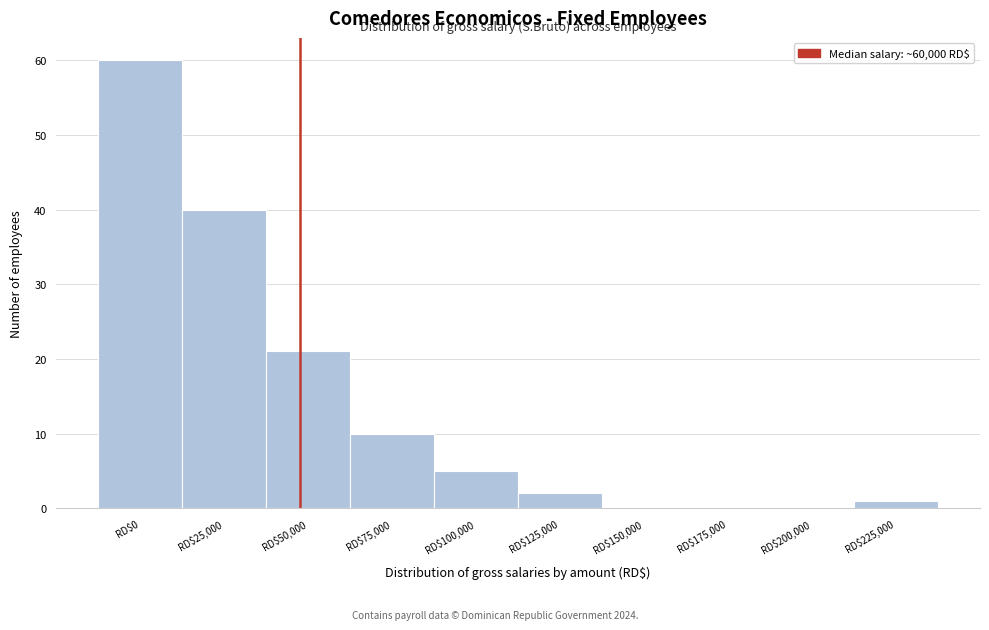

The chart shows a value of 21 at RD$50,000. True or false?

True